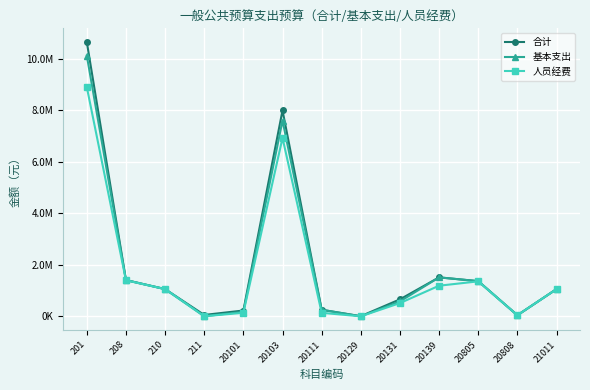

Which series has the largest range (max minus min)?

合计